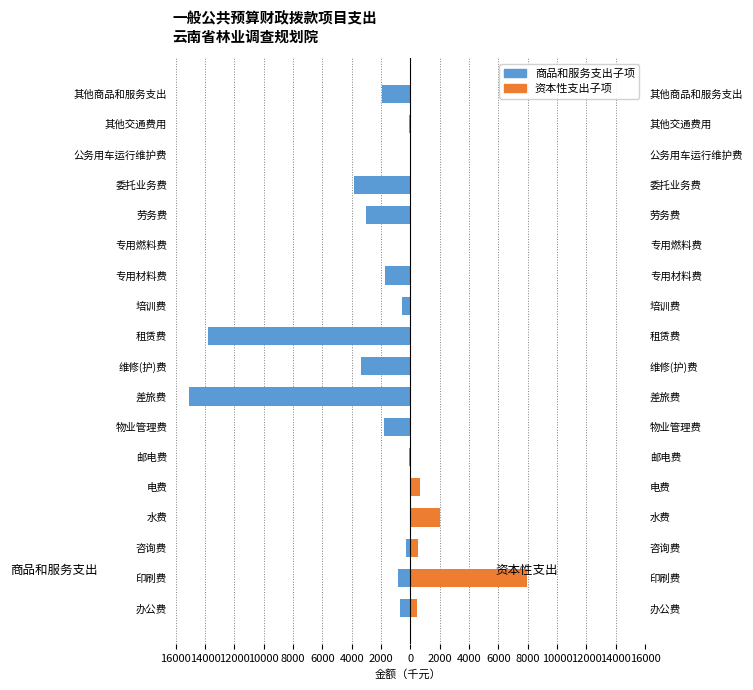

Does the chart contain any negative values?

Yes